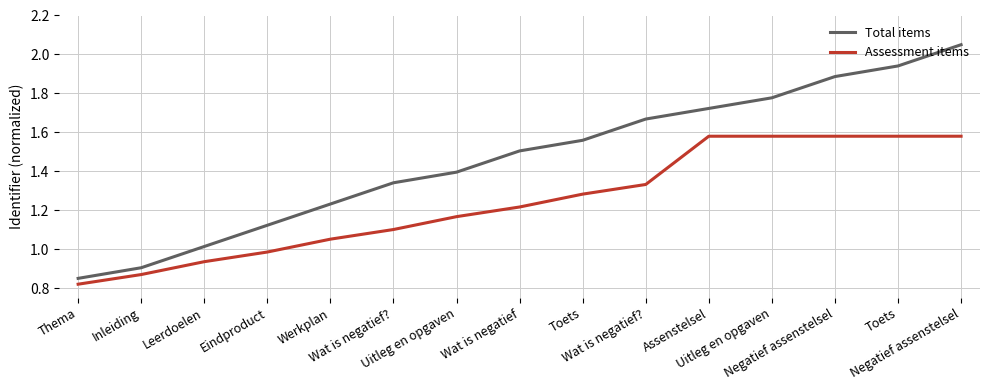

Is the value of Total items at Toets greater than the value of Assessment items at Wat is negatief??

Yes